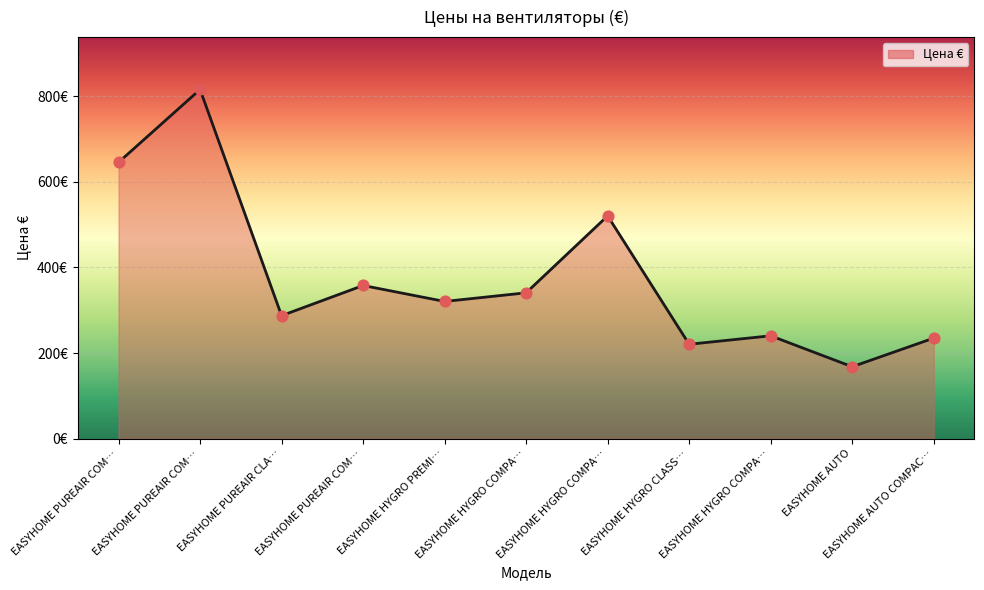

Does the chart have visible grid lines?

Yes